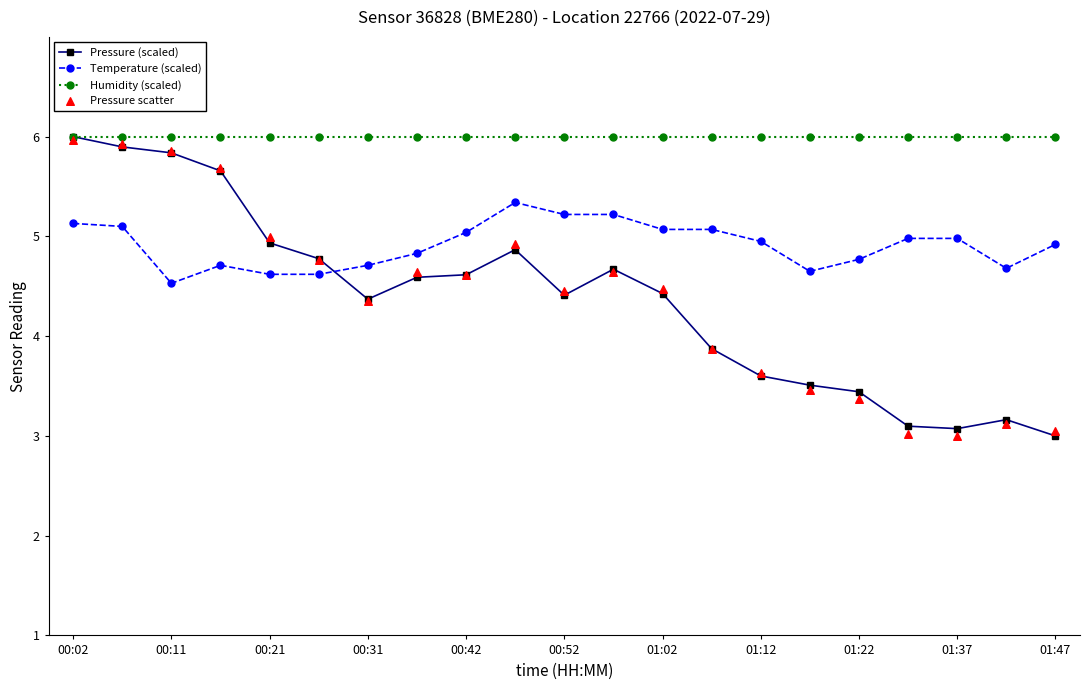

Which series contains the lowest Y value?

Pressure scatter